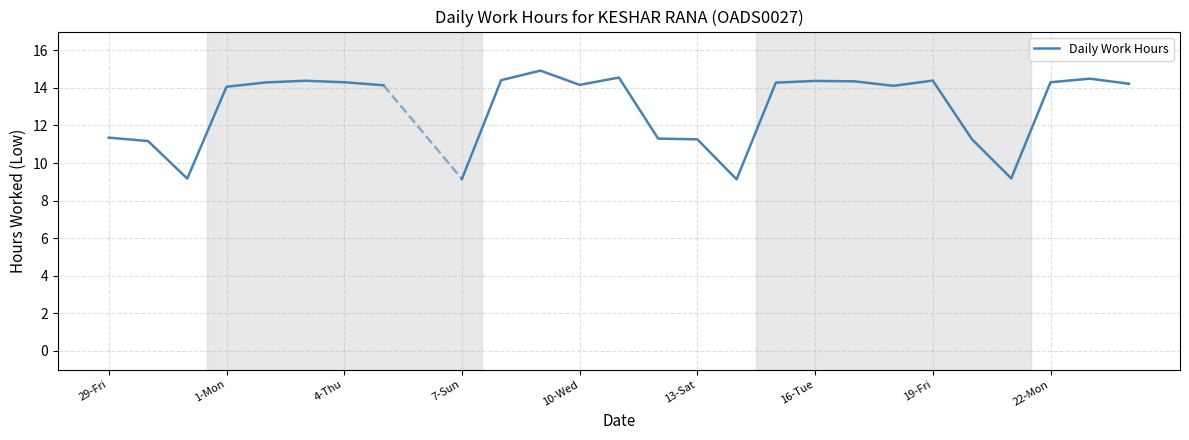

Count the number of categories in the chart.

27